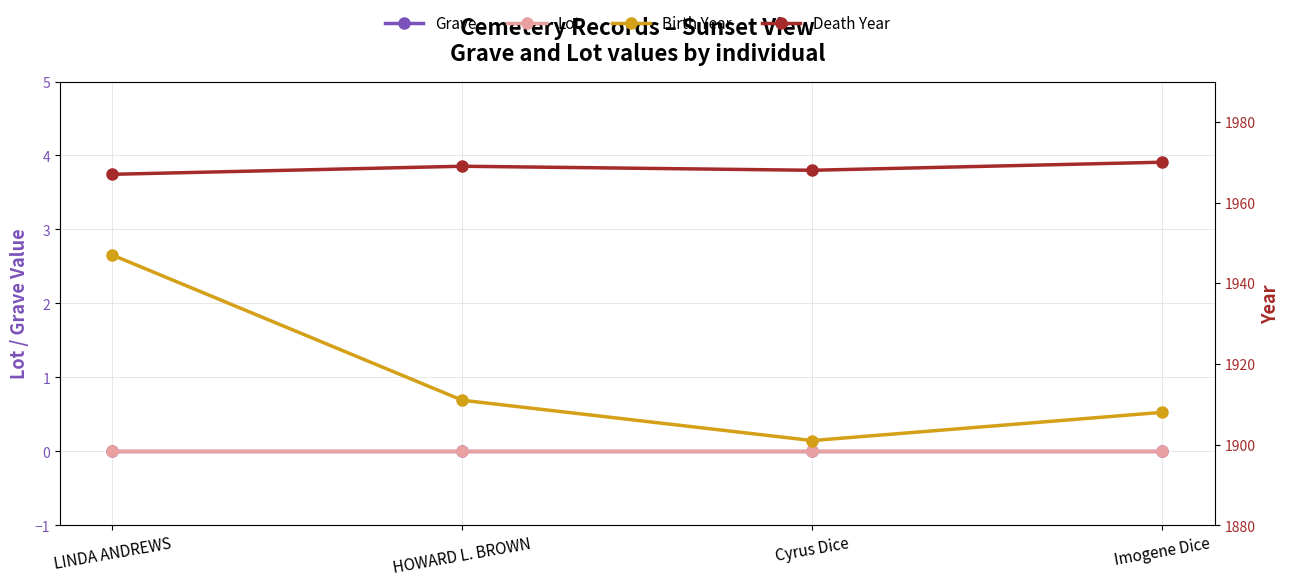

What are all the series names shown in the legend?

Grave, Lot, Birth Year, Death Year